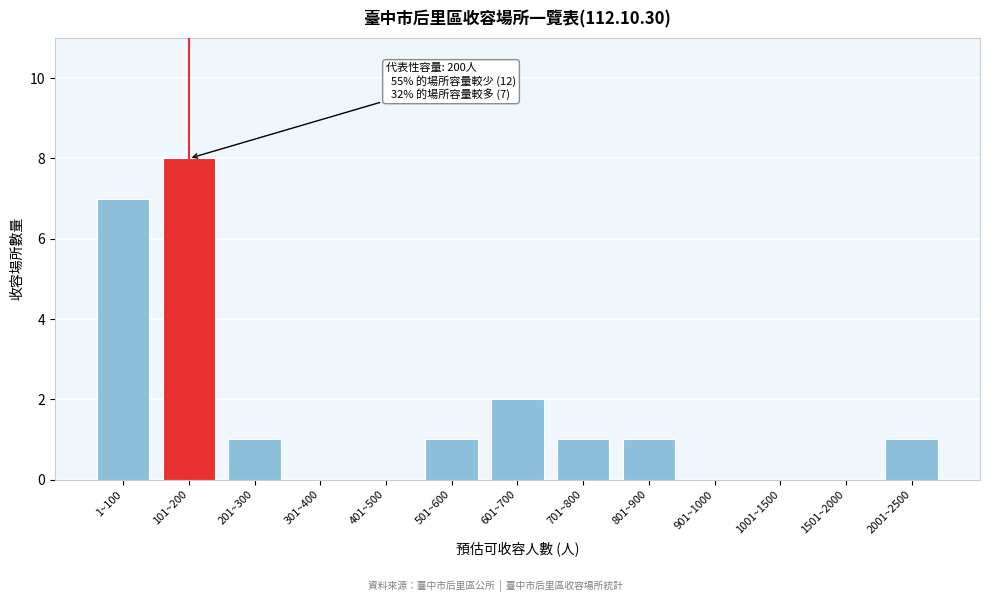

Reading left to right, what are all the values shown in this chart?

1~100=7	101~200=8	201~300=1	301~400=0	401~500=0	501~600=1	601~700=2	701~800=1	801~900=1	901~1000=0	1001~1500=0	1501~2000=0	2001~2500=1